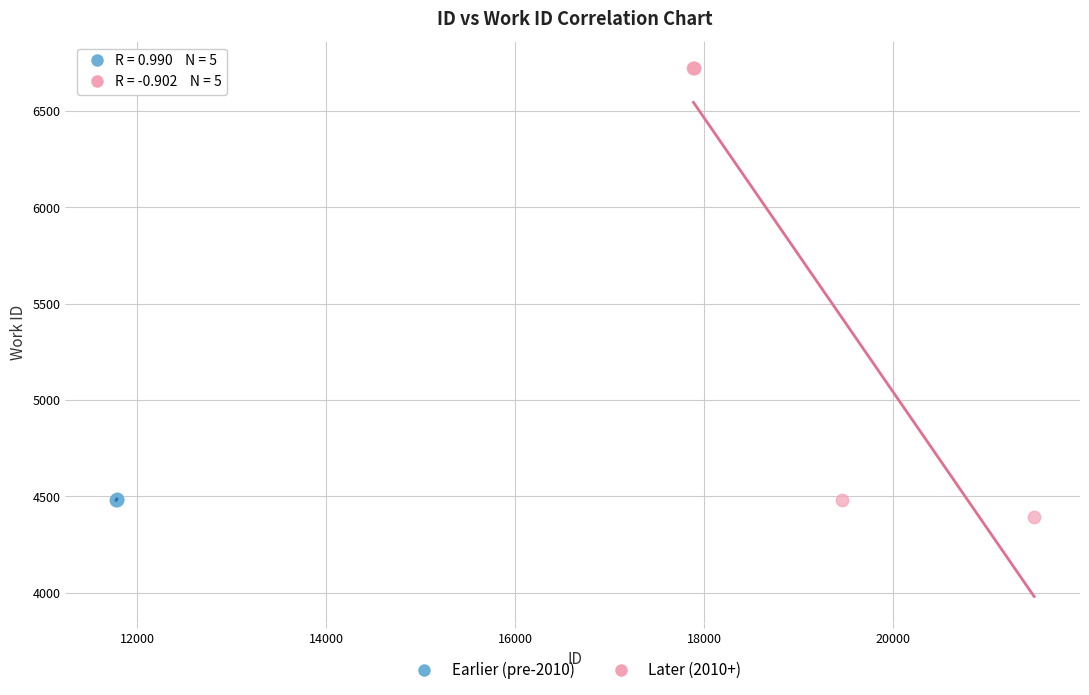

Which series reaches the maximum Y coordinate?

Later (2010+)